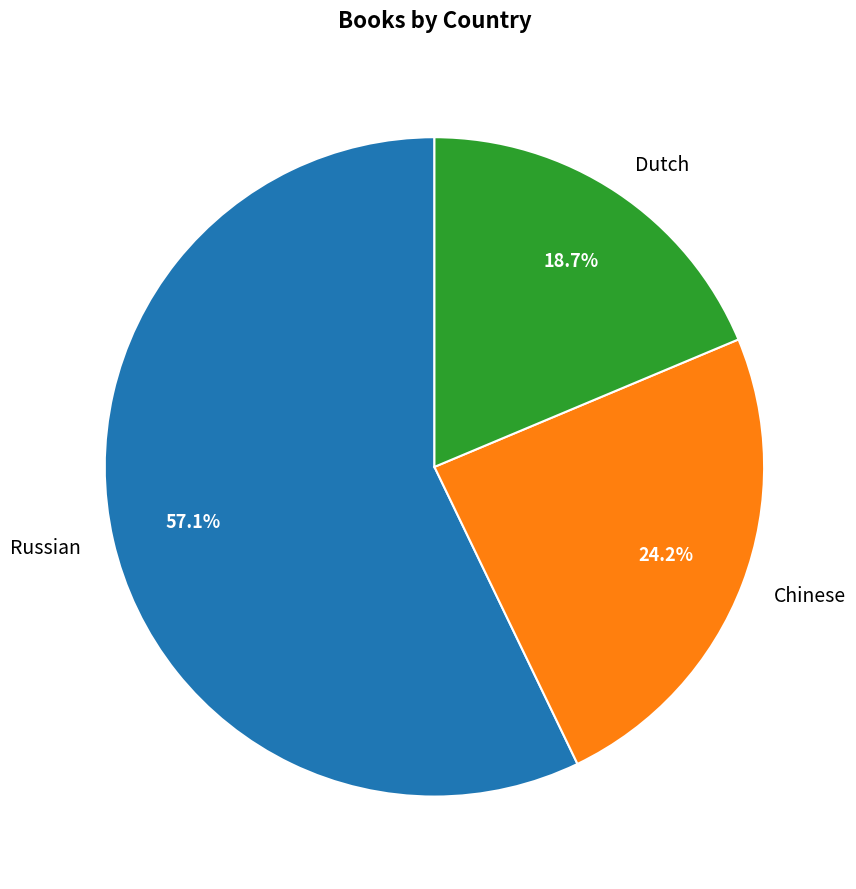

To the nearest percent, what is the difference between the largest and smallest slice percentages?

38%